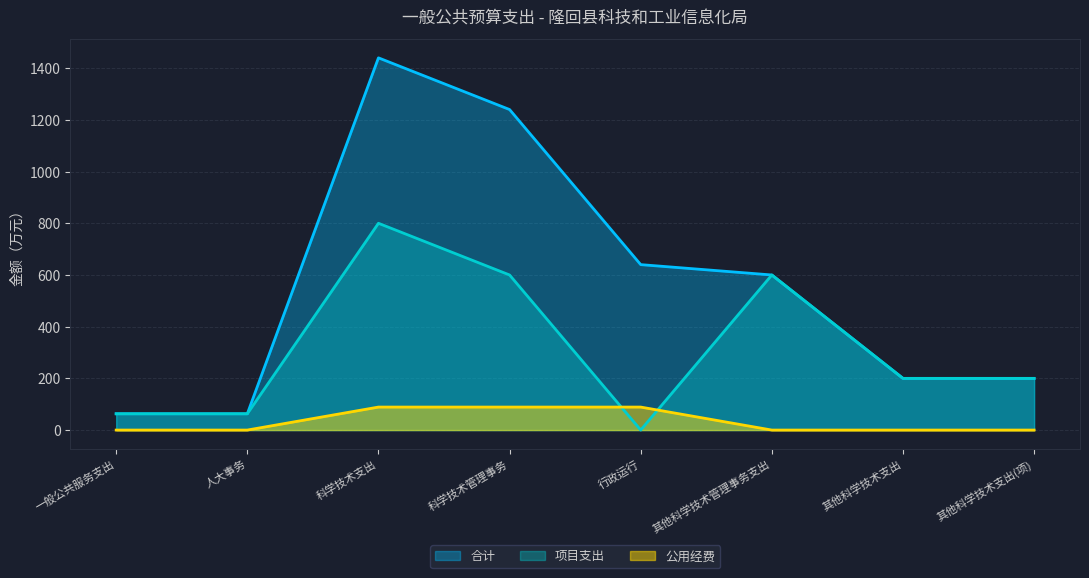

True or false: 公用经费 has more than 0 points higher than both neighbors.

False